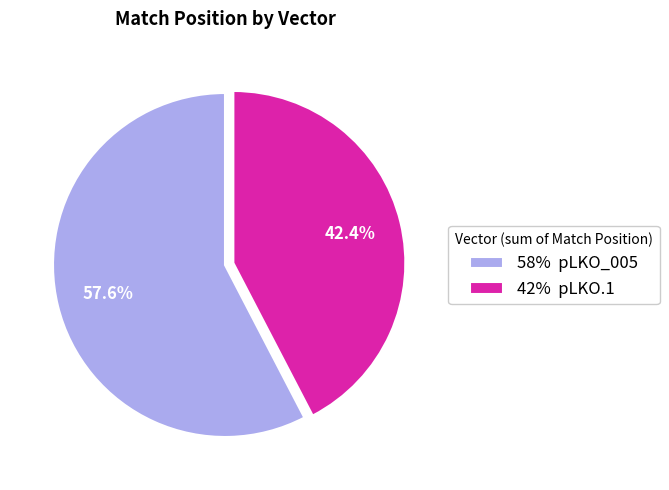

What percentage do 42% pLKO.1 and 58% pLKO_005 together represent?

100.0%